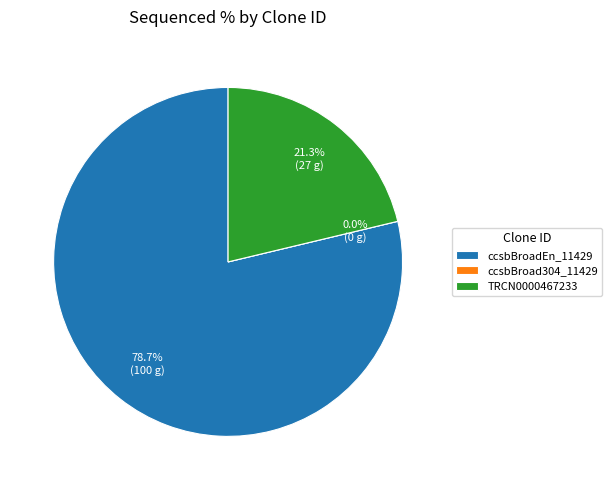

Approximately how many times larger is the value at TRCN0000467233 compared to ccsbBroadEn_11429?

0.3